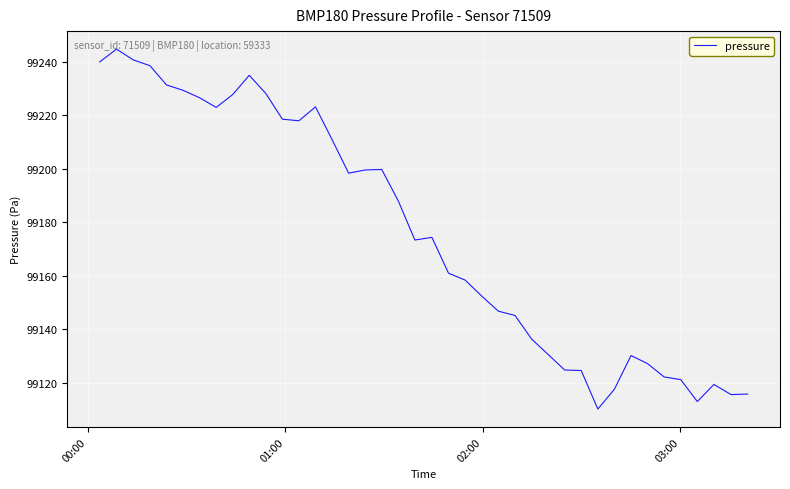

Does the chart display data point markers on the line(s)?

No